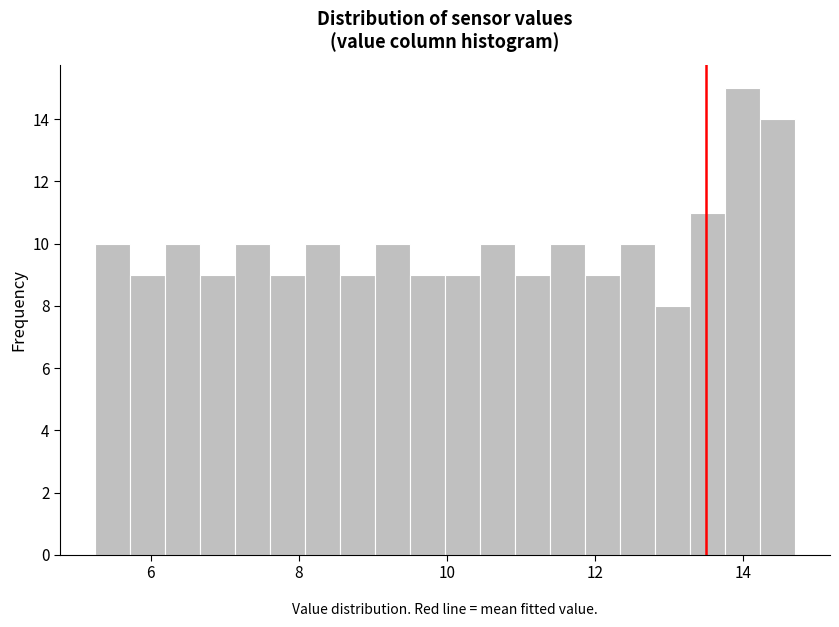

Read against the x-axis, roughly where is the centre of the tallest bar?

14.0